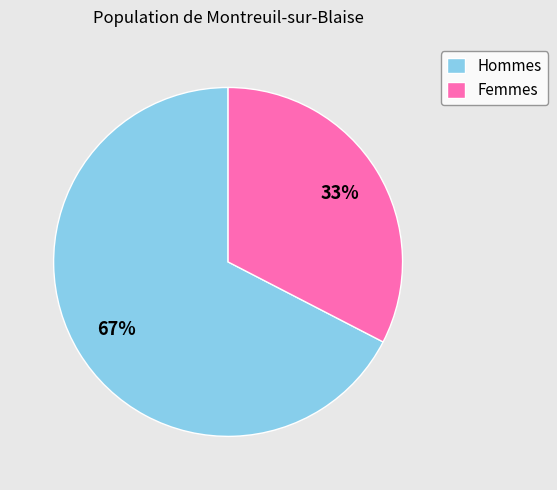

To the nearest percent, what is the average slice percentage?

50%